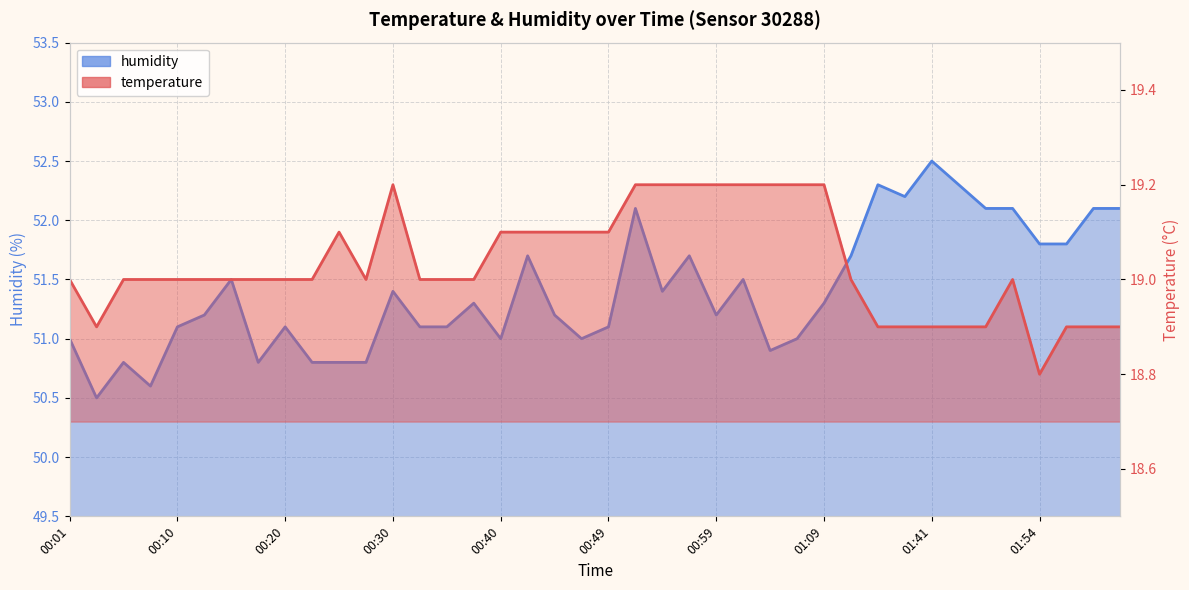

Which series has the largest total across all categories?

humidity